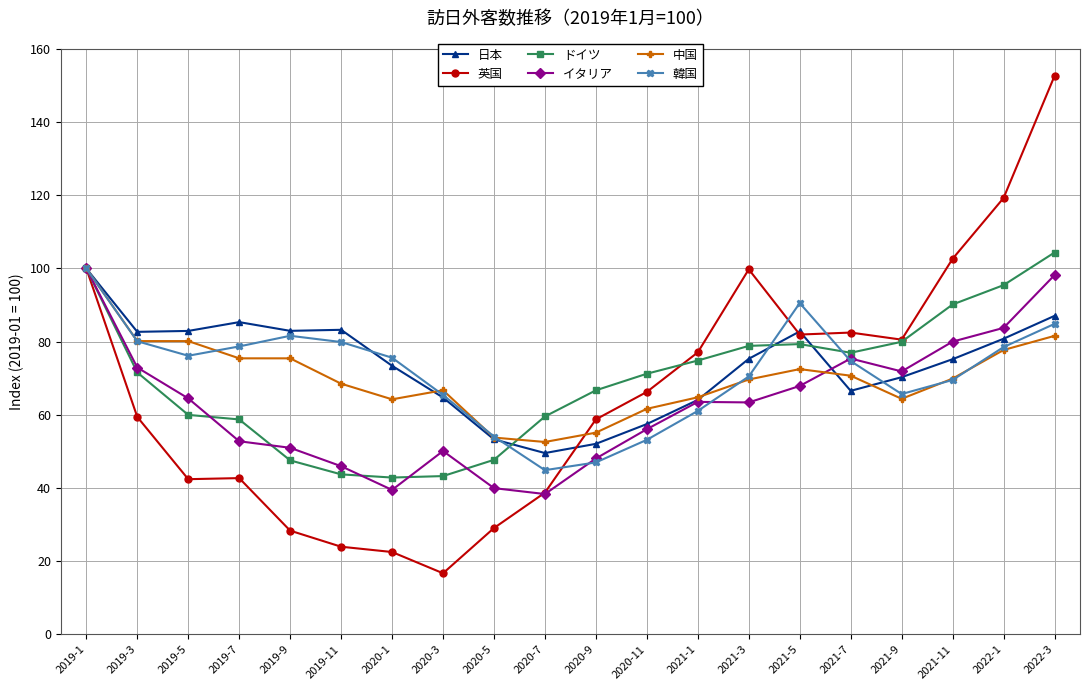

What is the label of the 10th point from the right?

2020-9